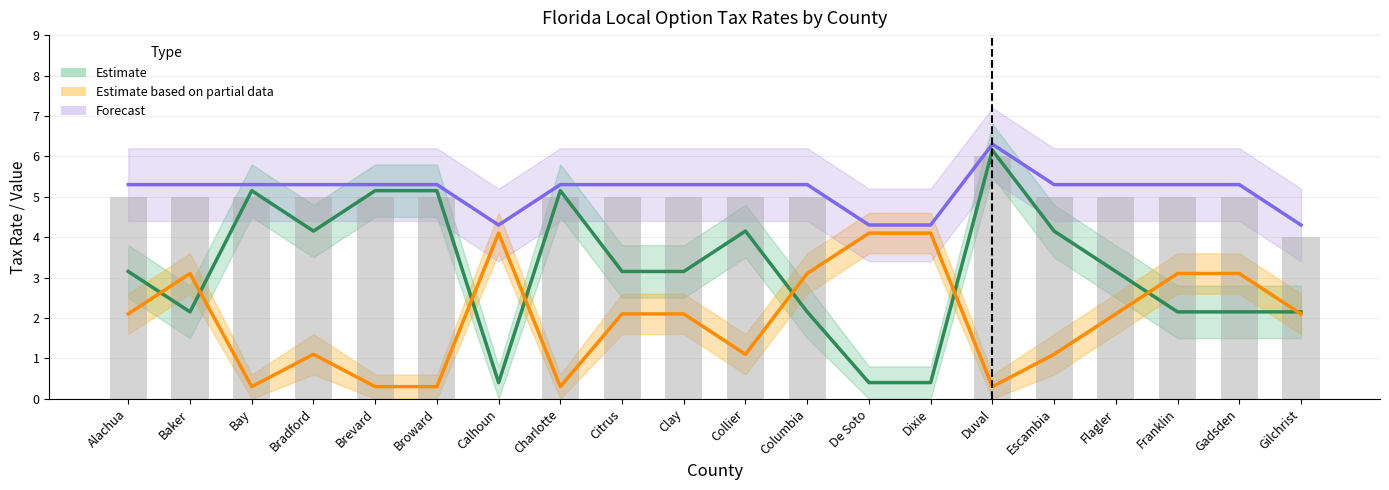

Between De Soto and Franklin, which is larger?

Franklin